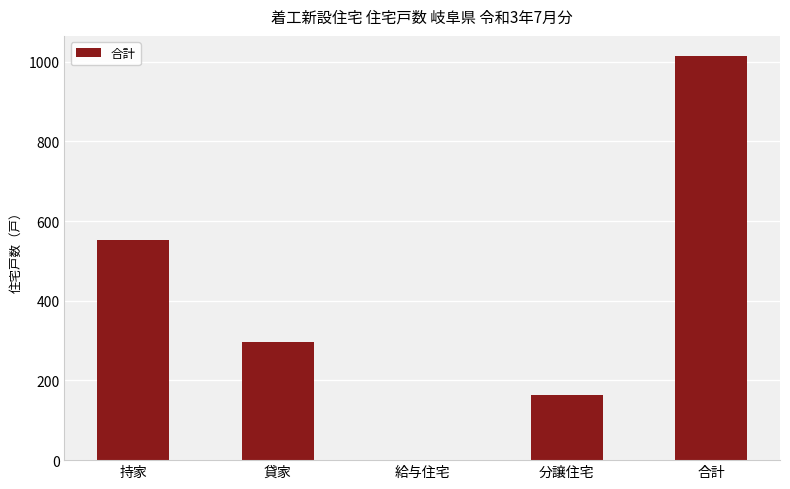

Reading left to right, list all the values displayed in this chart.

持家=553	貸家=297	給与住宅=1	分譲住宅=163	合計=1014